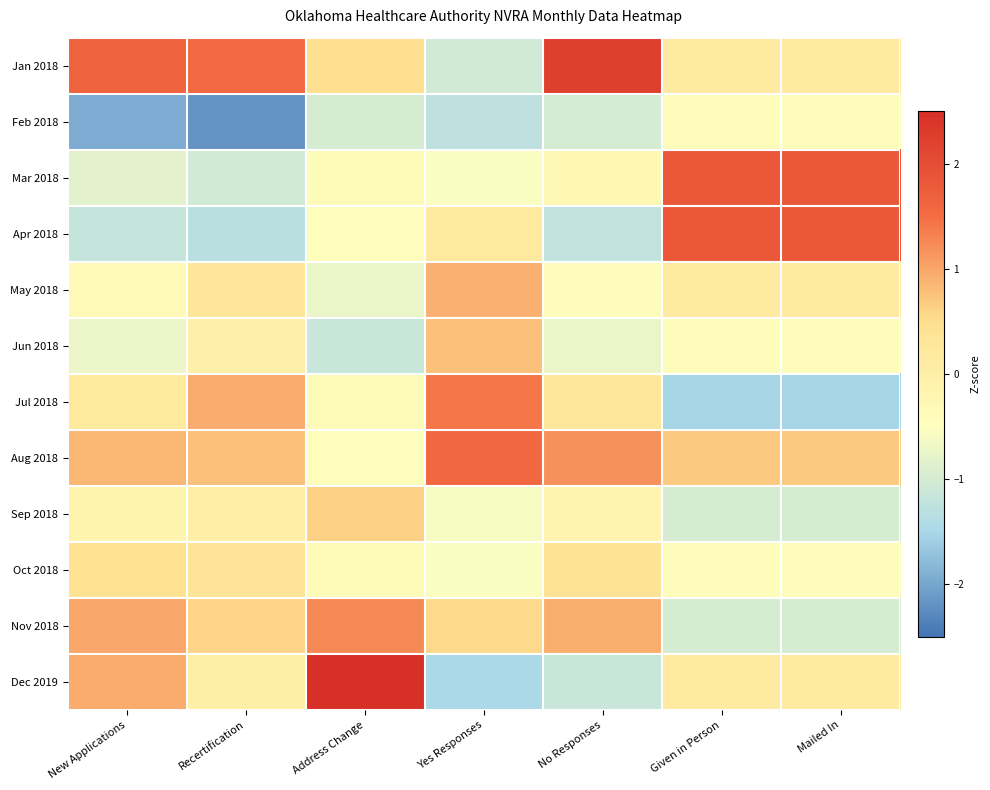

Which series has the largest range (max minus min)?

Dec 2019